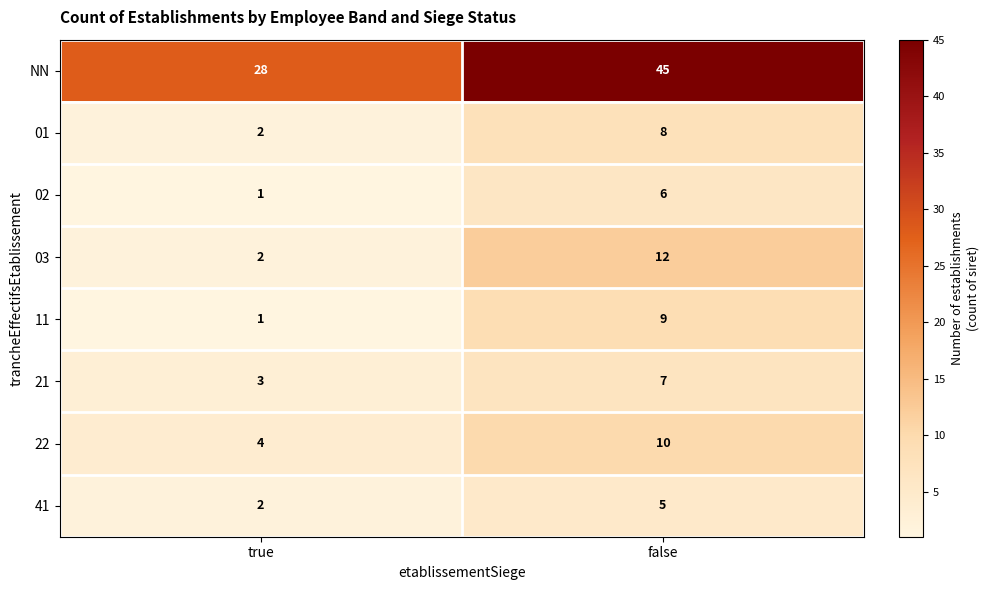

What is the difference between the 11 values at false and true?

8